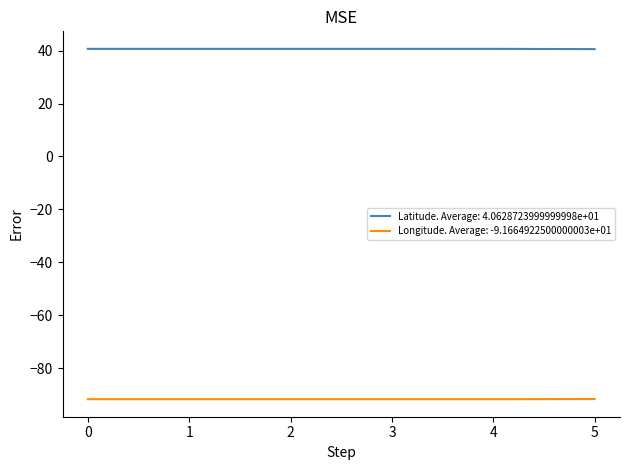

What is the spread (max minus min) of values at 5?

132.2